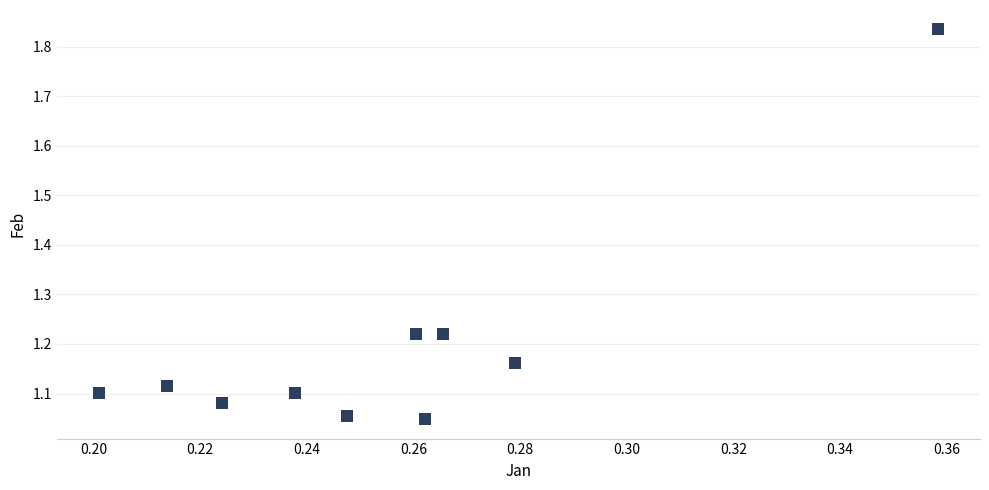

What is the average X value?

0.3